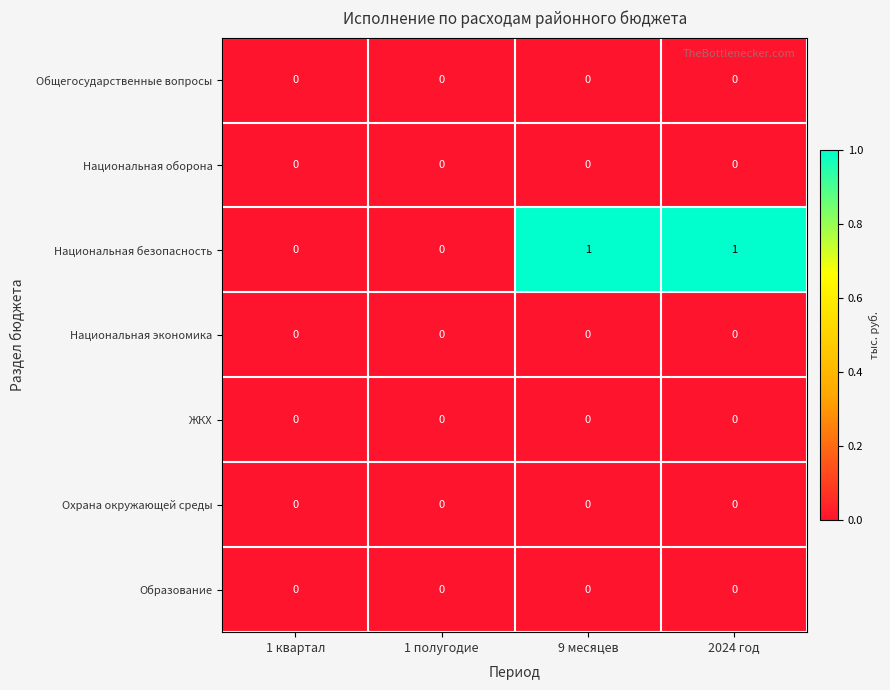

Which series has the largest range (max minus min)?

Национальная безопасность